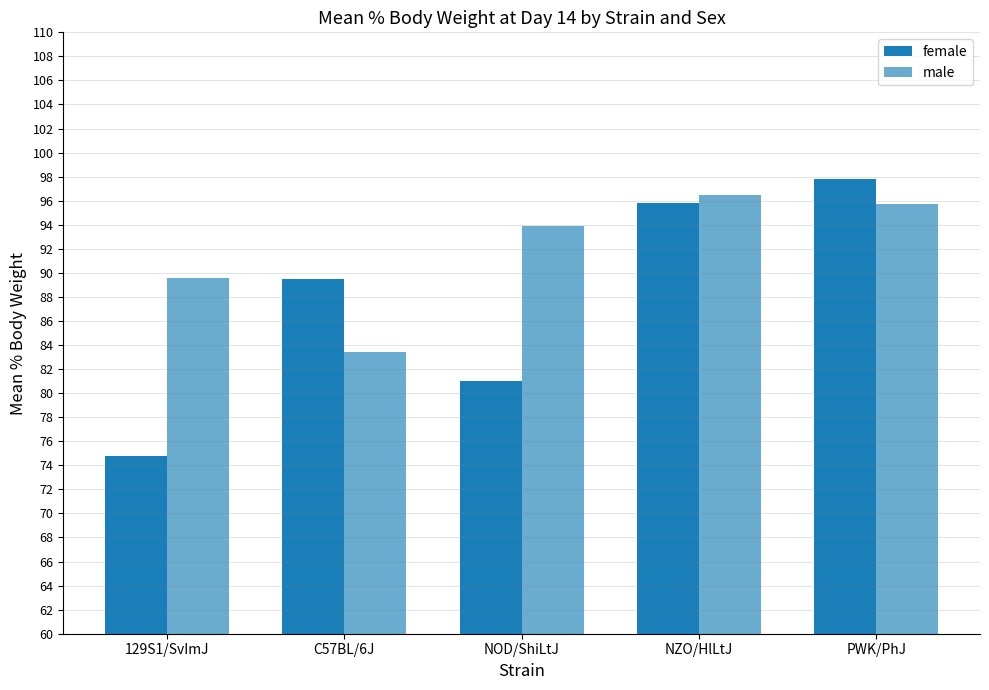

Rank the series by their maximum value, from lowest to highest.

male, female